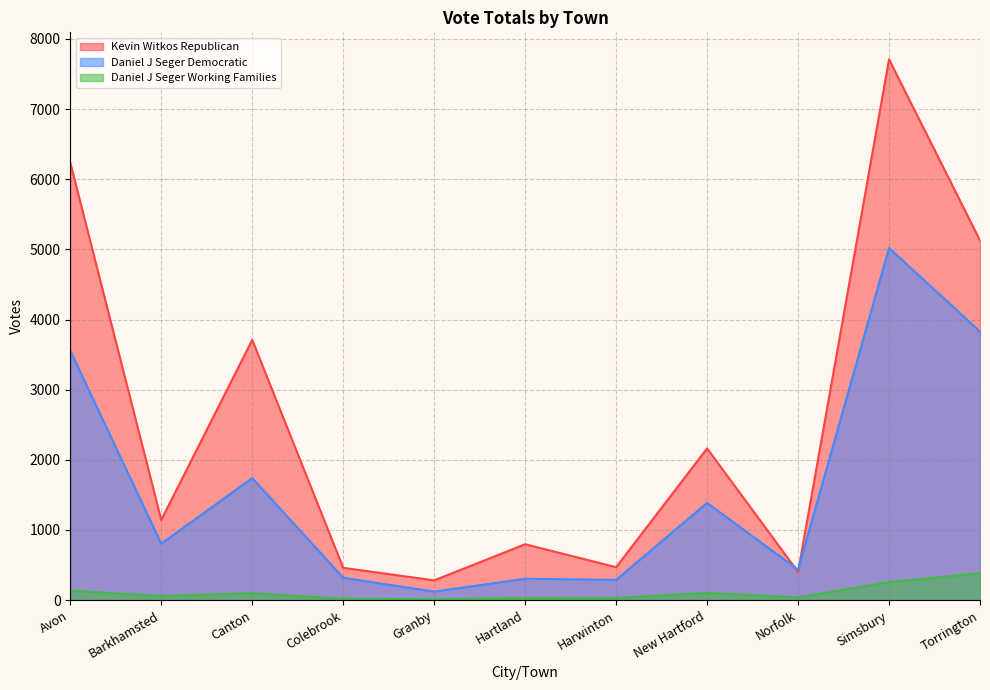

Does the chart have visible grid lines?

Yes